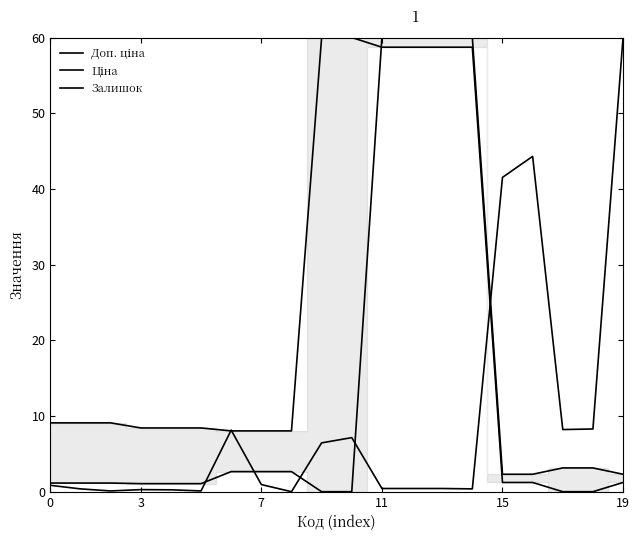

True or false: Ціна has a value of -19.8 at 9.

False